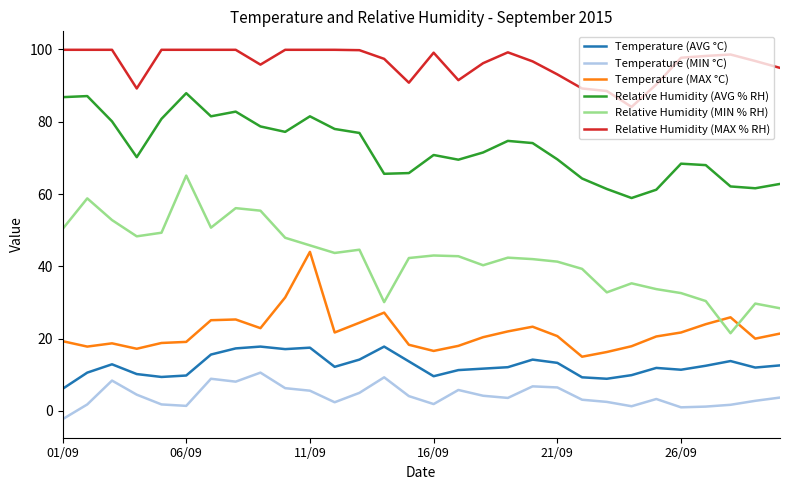

True or false: Temperature (MAX °C) has more than 0 points higher than both neighbors.

True